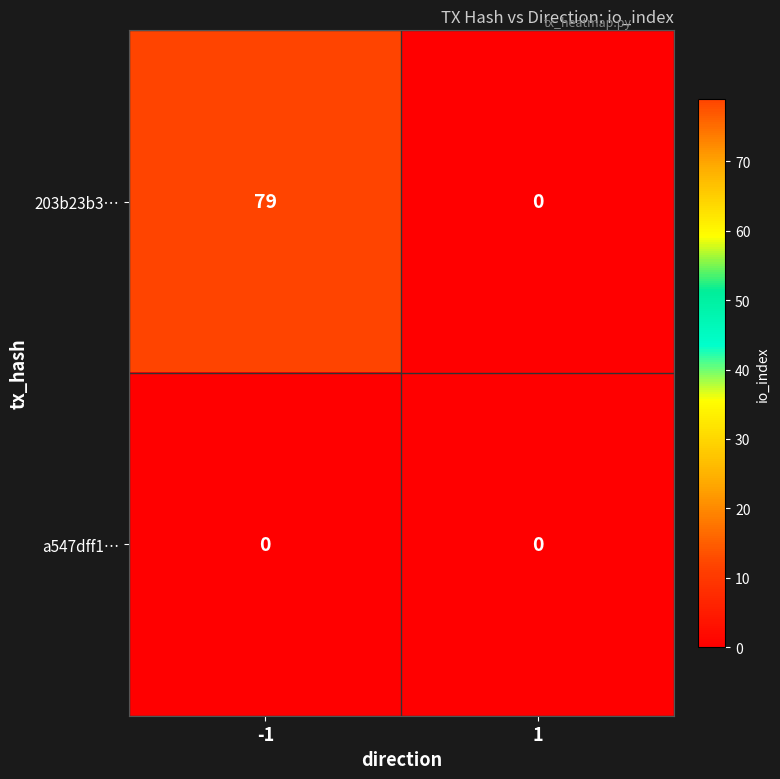

True or false: 203b23b3… has a value of 127 at -1.

False